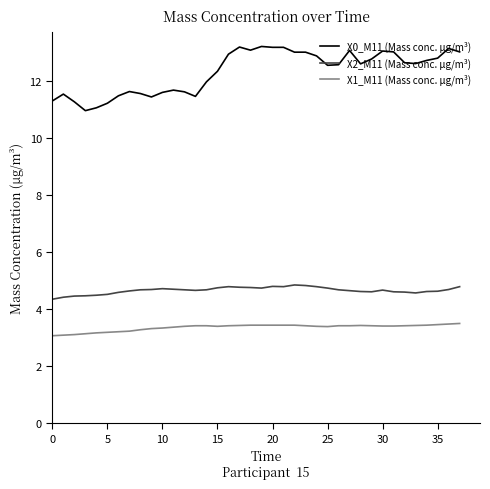

What is the minimum value for X1_M11 (Mass conc. μg/m³)?

3.1